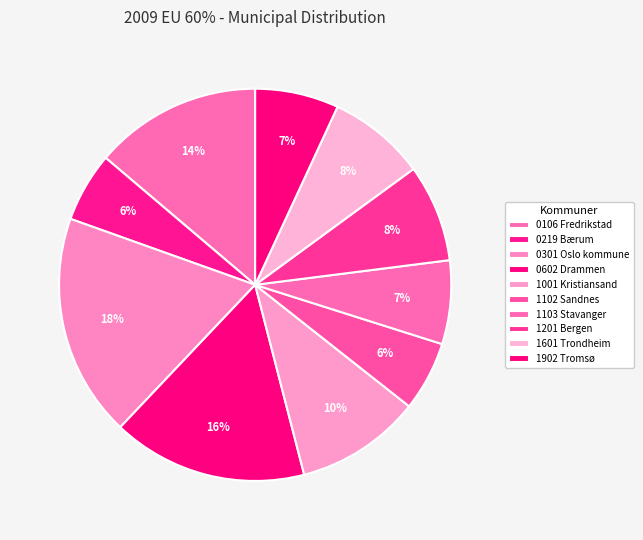

How many segments does this pie chart have?

10